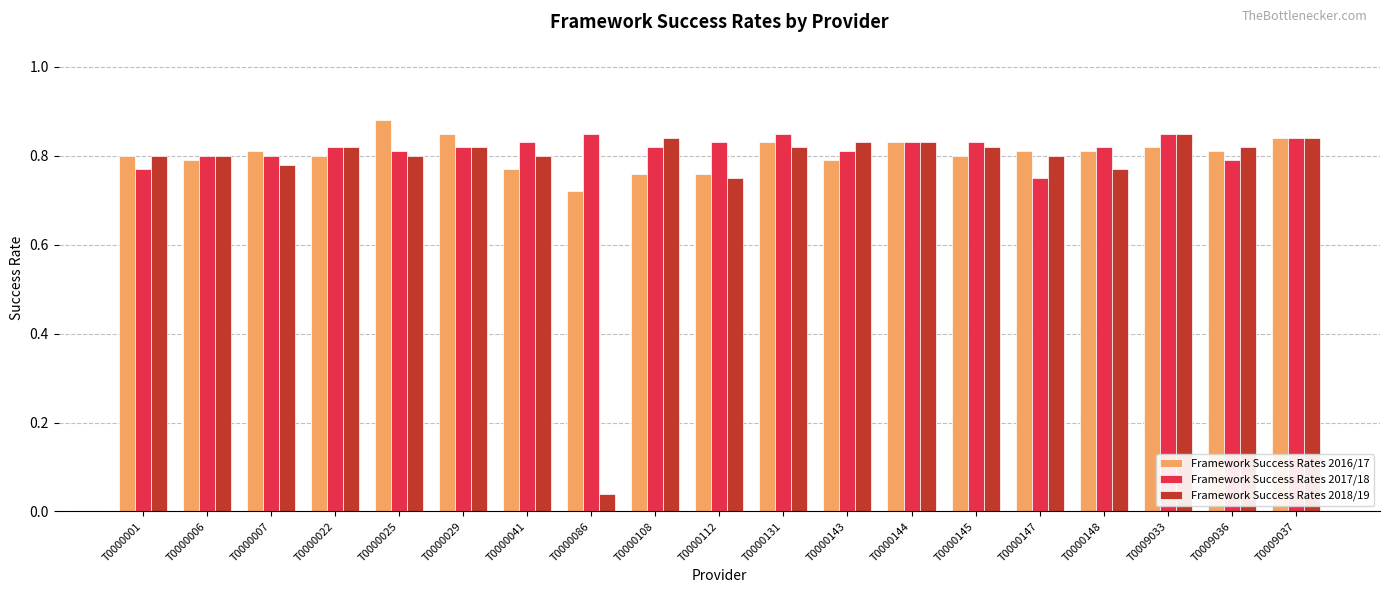

At how many categories does at least one series exceed 0?

19